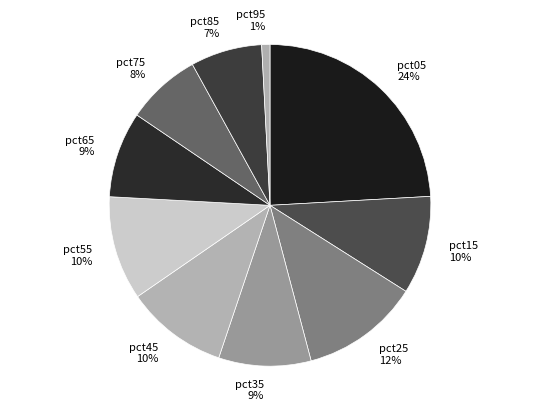

What is the largest slice in the pie chart?

pct05